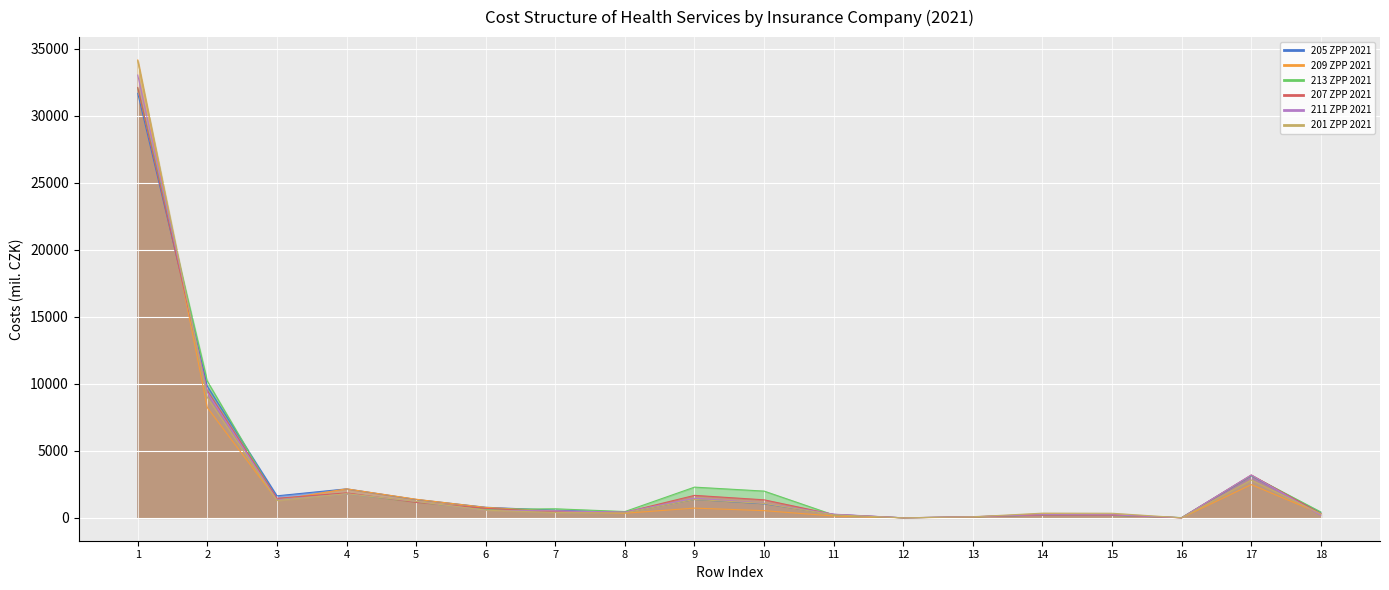

Is it true that 205 ZPP 2021 equals 207.4 at 15?

True